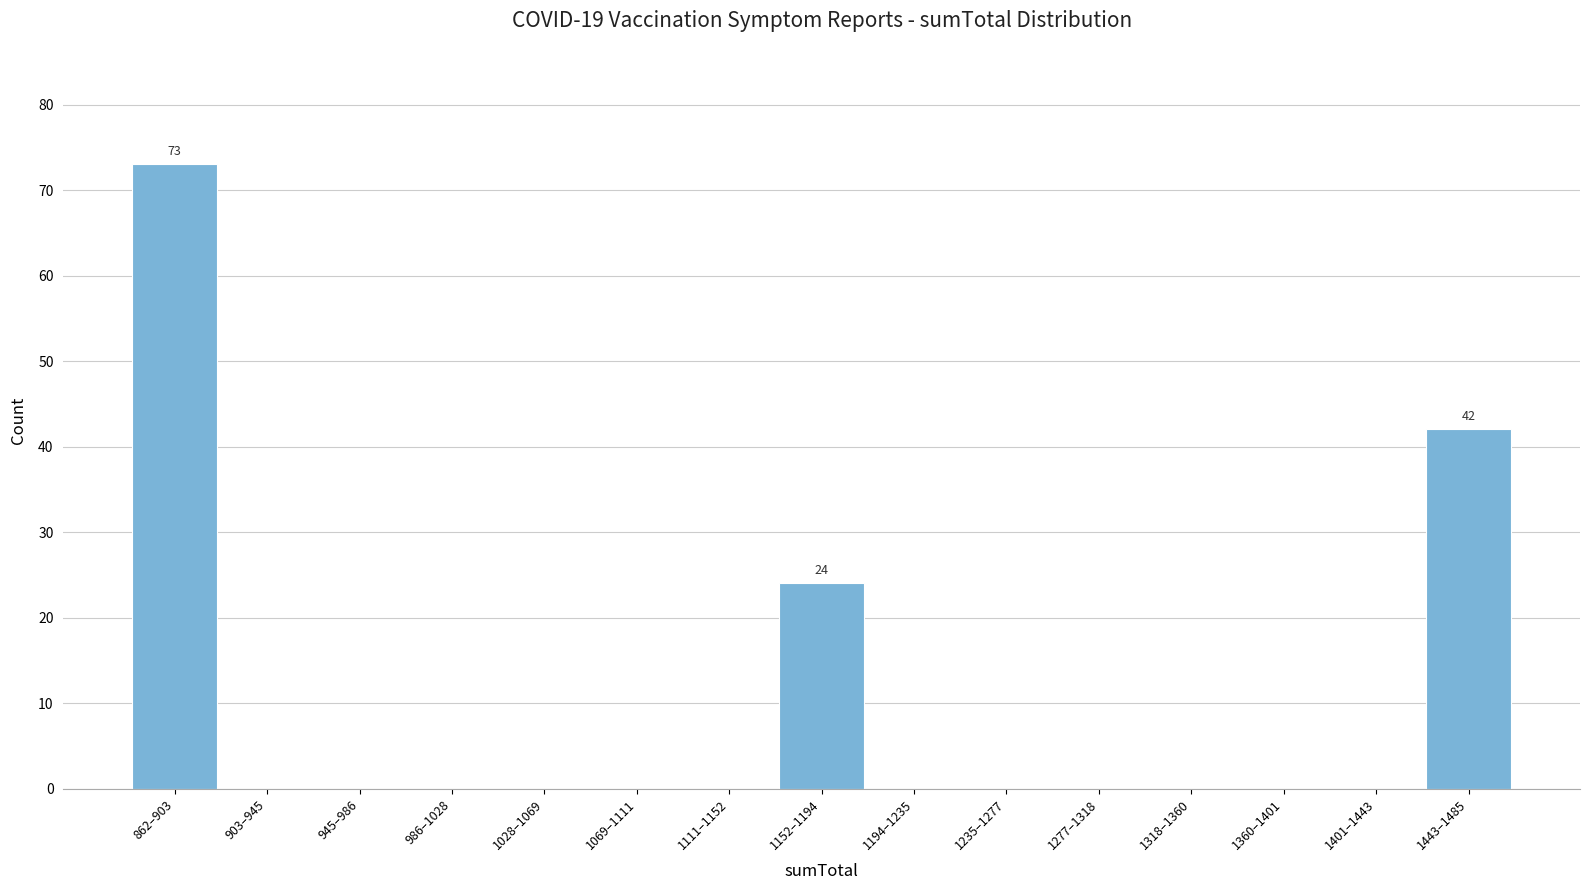

Reading left to right, transcribe all the data shown in this chart.

862–903=73	903–945=0	945–986=0	986–1028=0	1028–1069=0	1069–1111=0	1111–1152=0	1152–1194=24	1194–1235=0	1235–1277=0	1277–1318=0	1318–1360=0	1360–1401=0	1401–1443=0	1443–1485=42